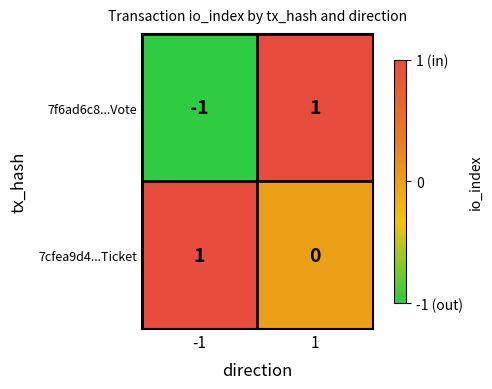

Is it true that 7f6ad6c8...Vote equals 1 at 1?

True